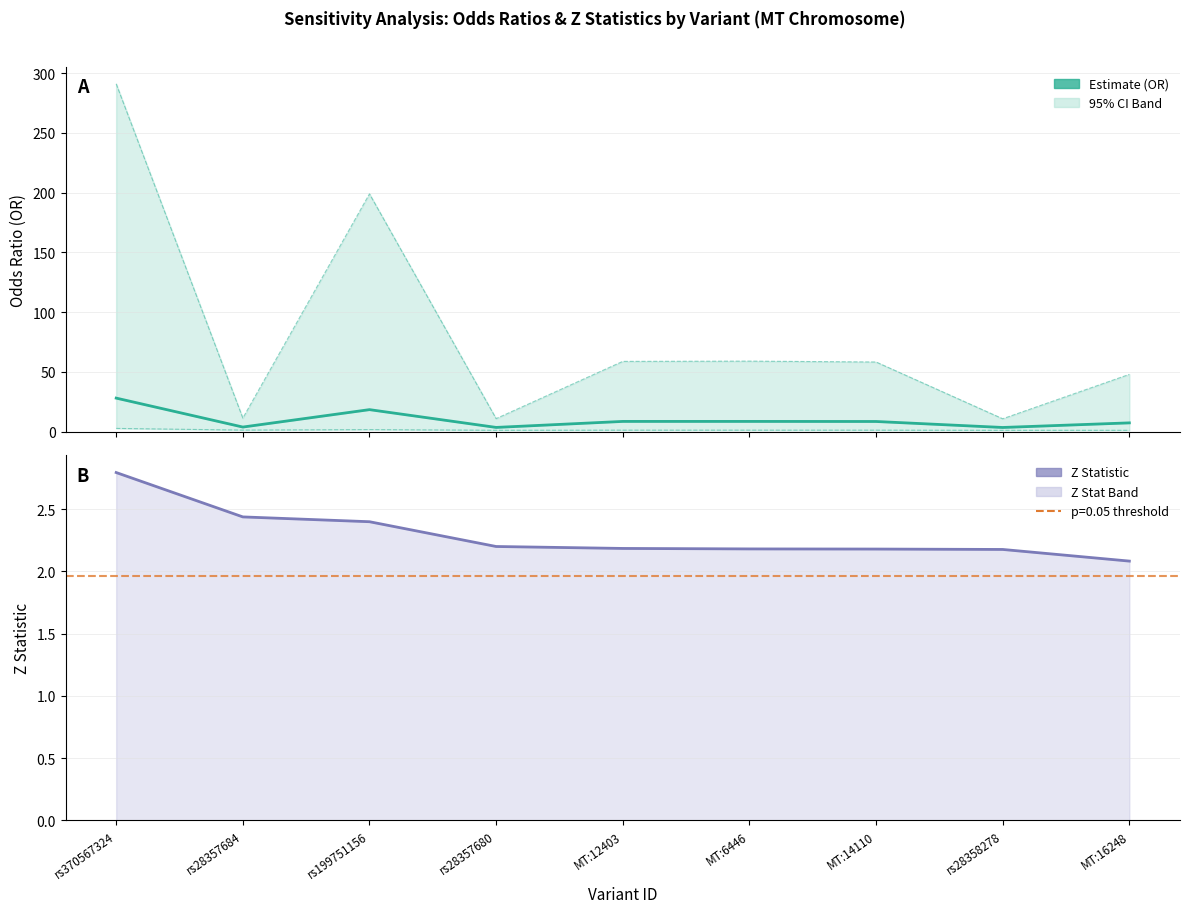

At how many categories does at least one series exceed 12?

6